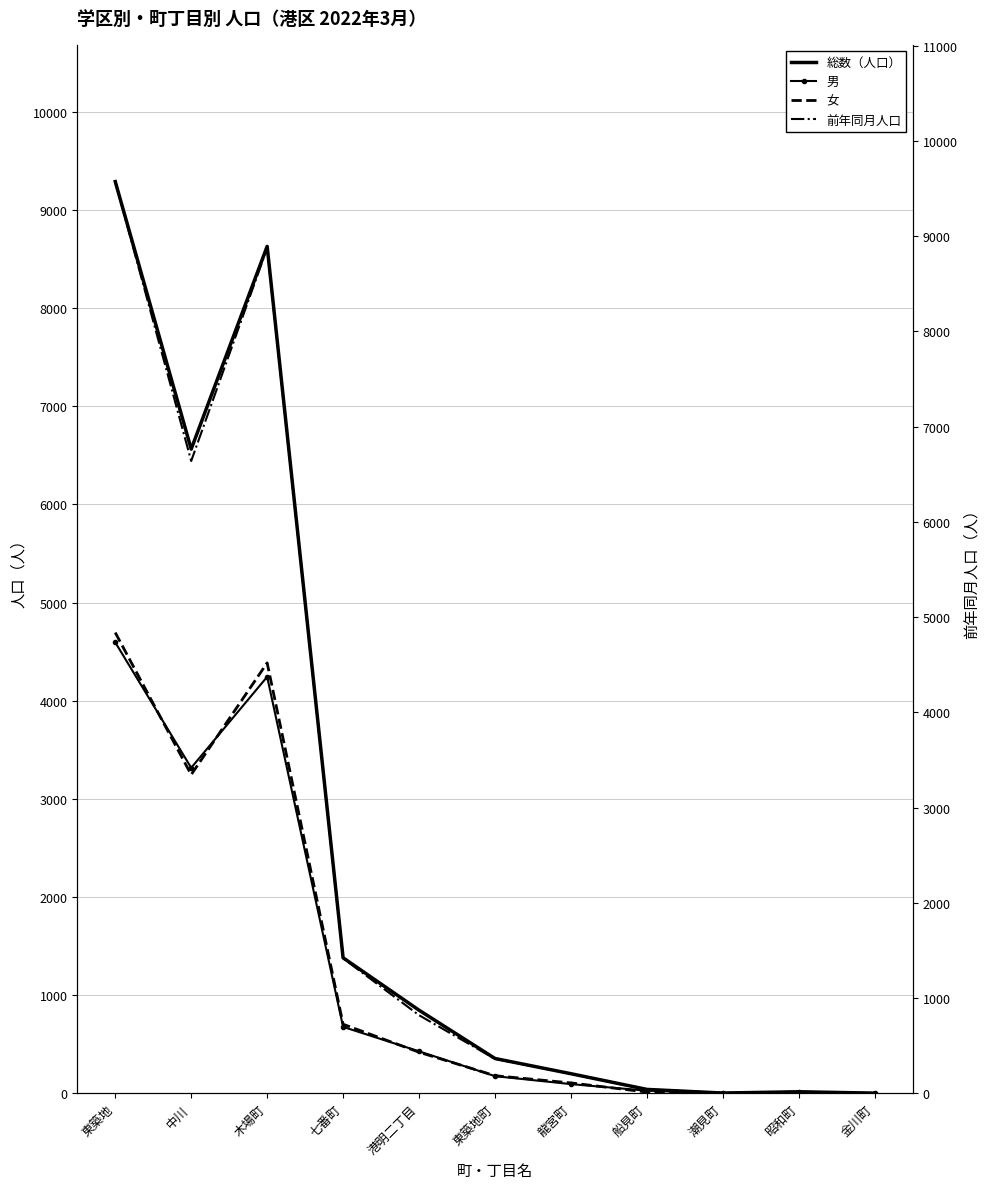

How many values in the 総数（人口） series exceed 355?

5